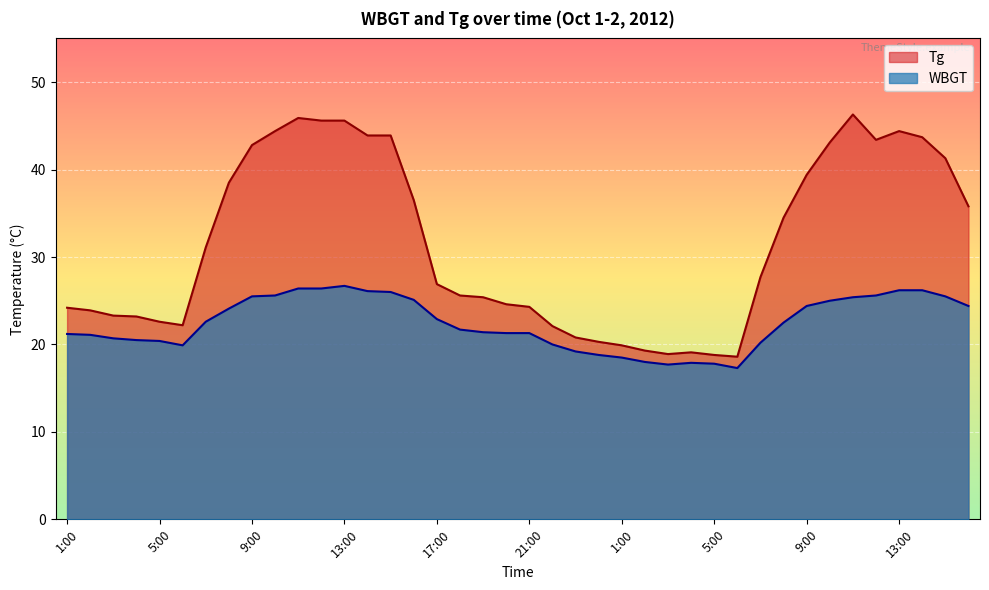

The Tg series shows 44.5 at 19:00. True or false?

False